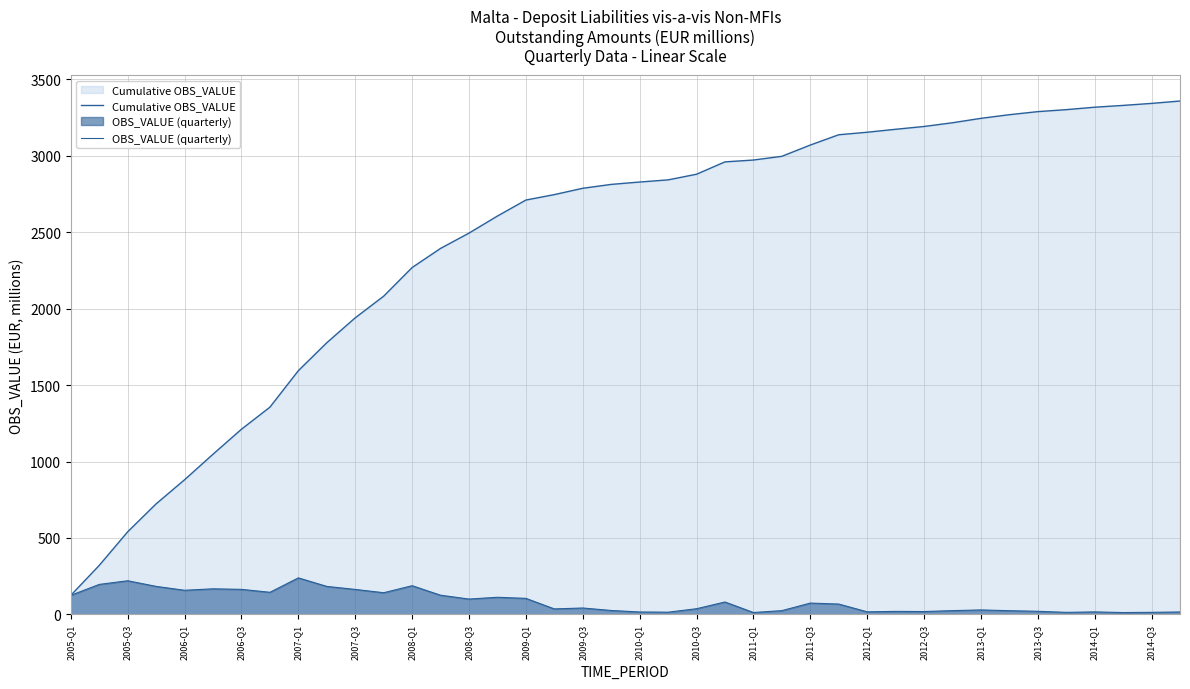

What is the average value of the OBS_VALUE (quarterly) series?

84.0